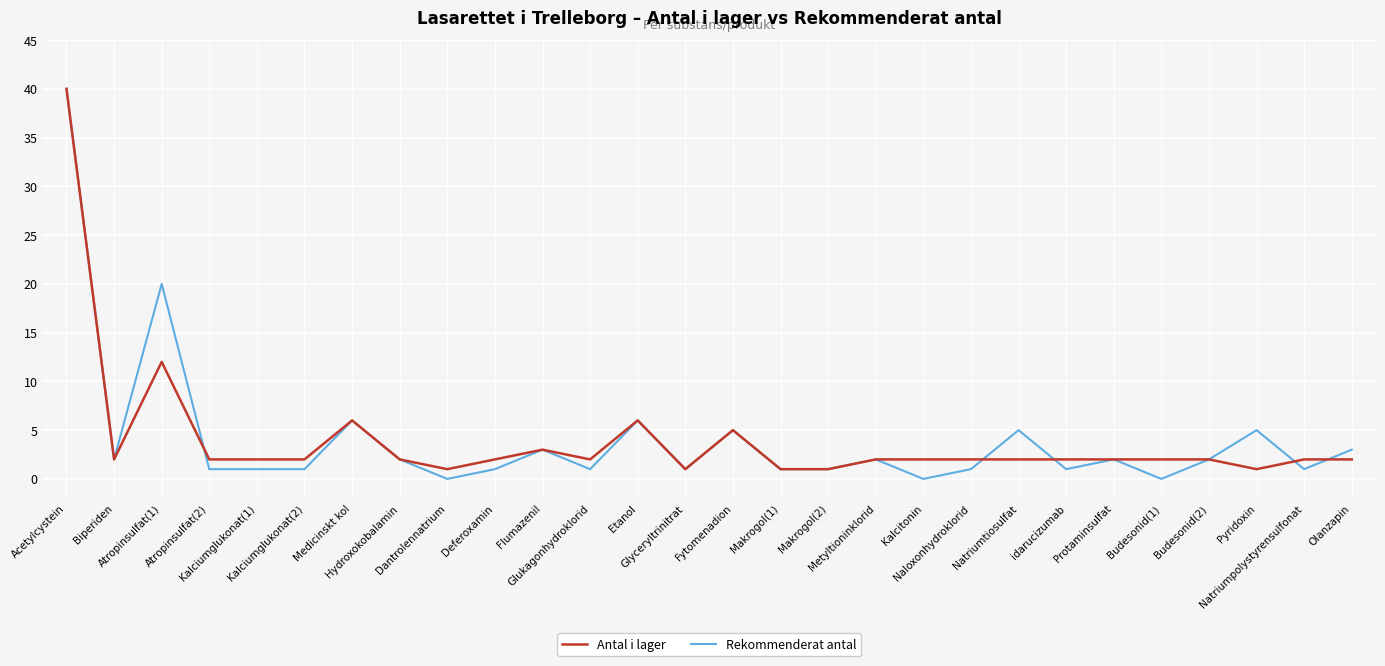

What is the maximum value for Rekommenderat antal?

40